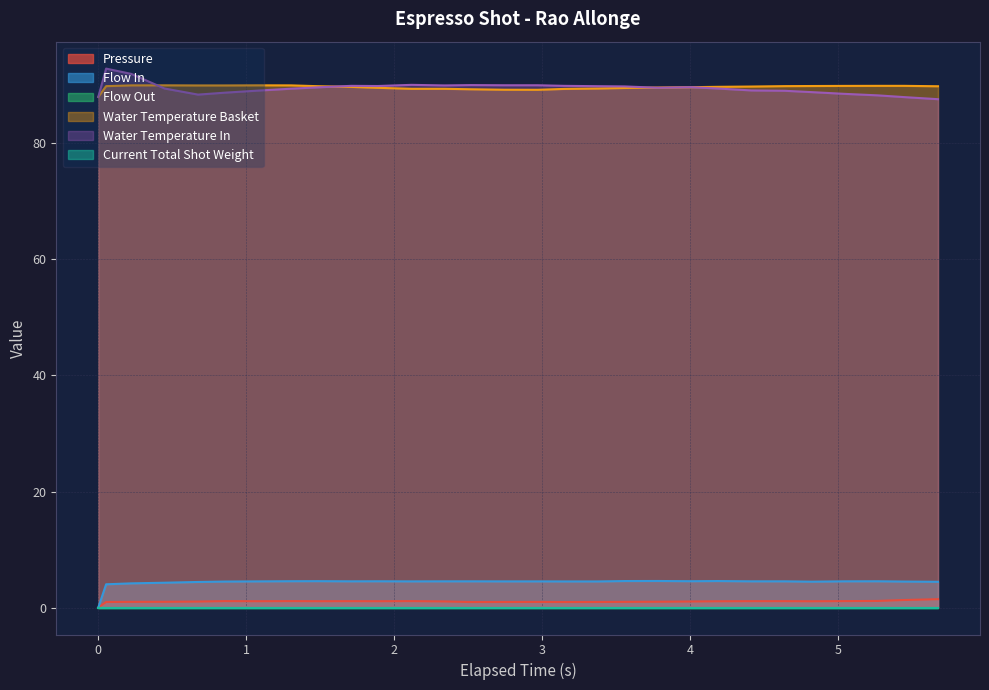

Does the chart have visible grid lines?

Yes